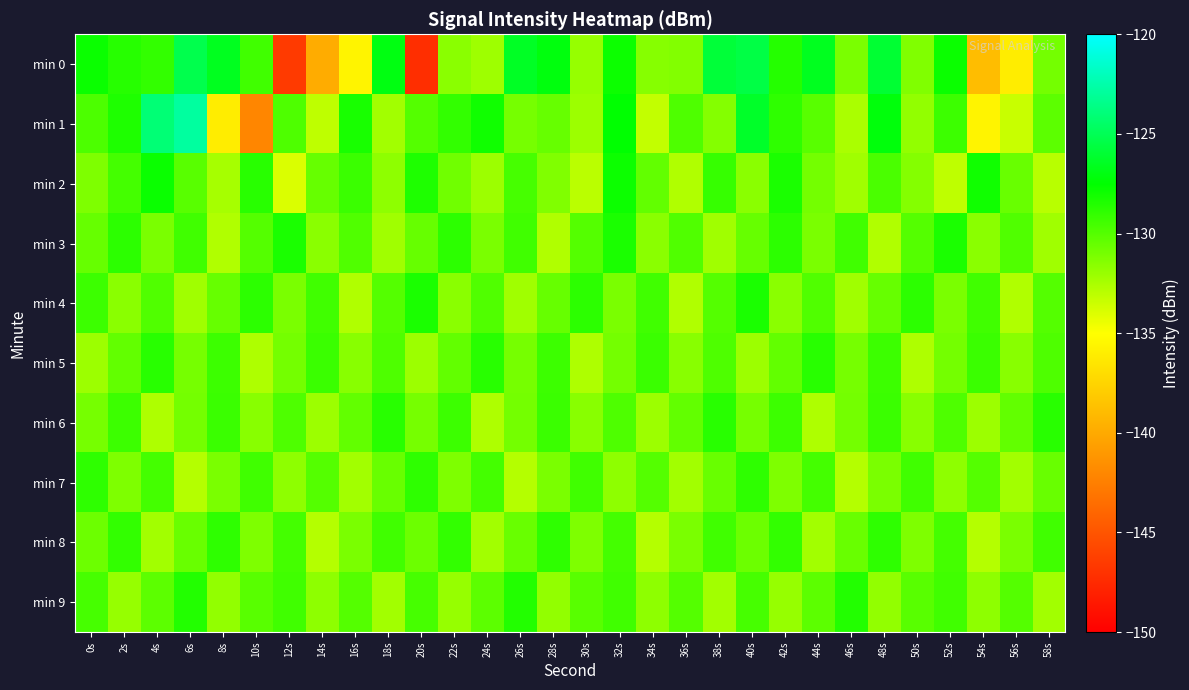

Which series has the widest spread of values?

min 0